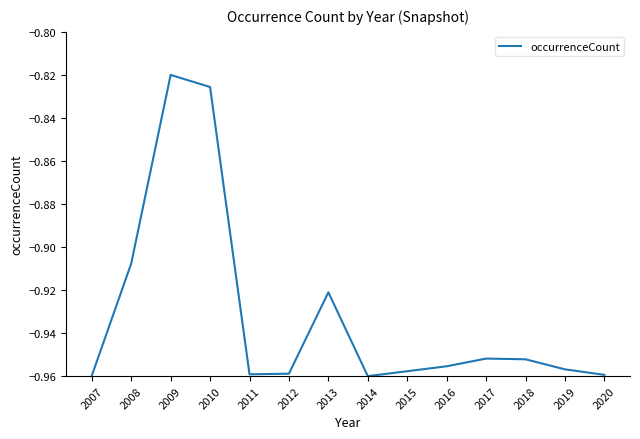

Which category has the highest value across all series?

2009